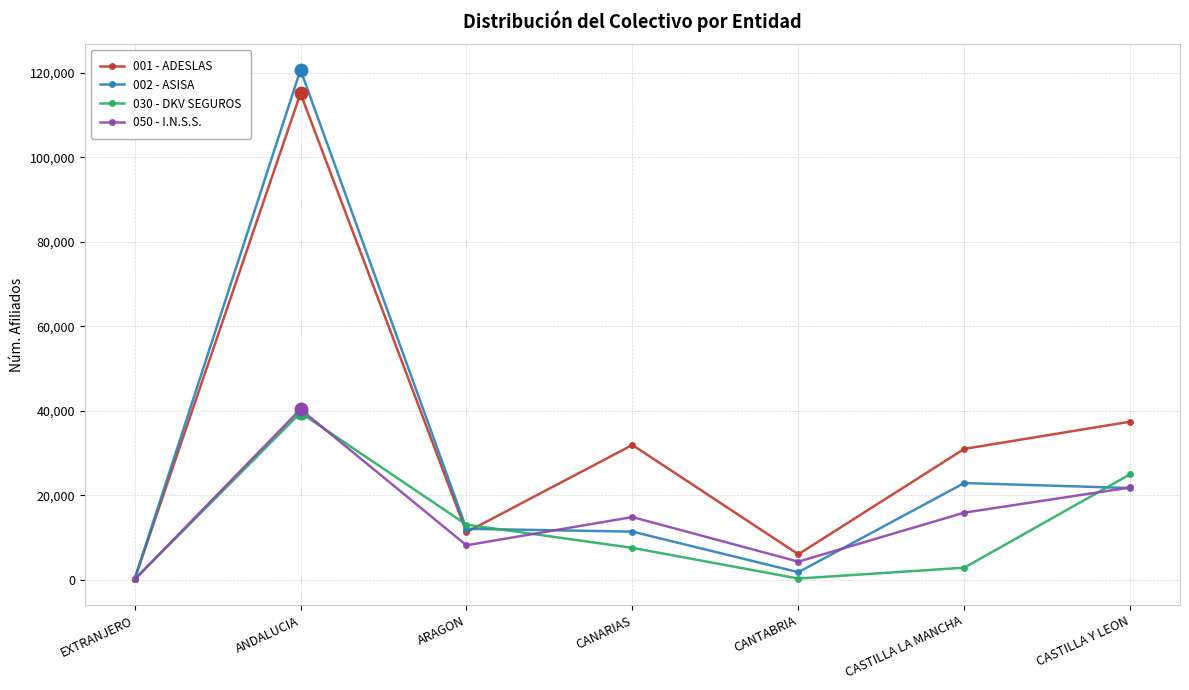

At how many categories does at least one series exceed 2769?

6